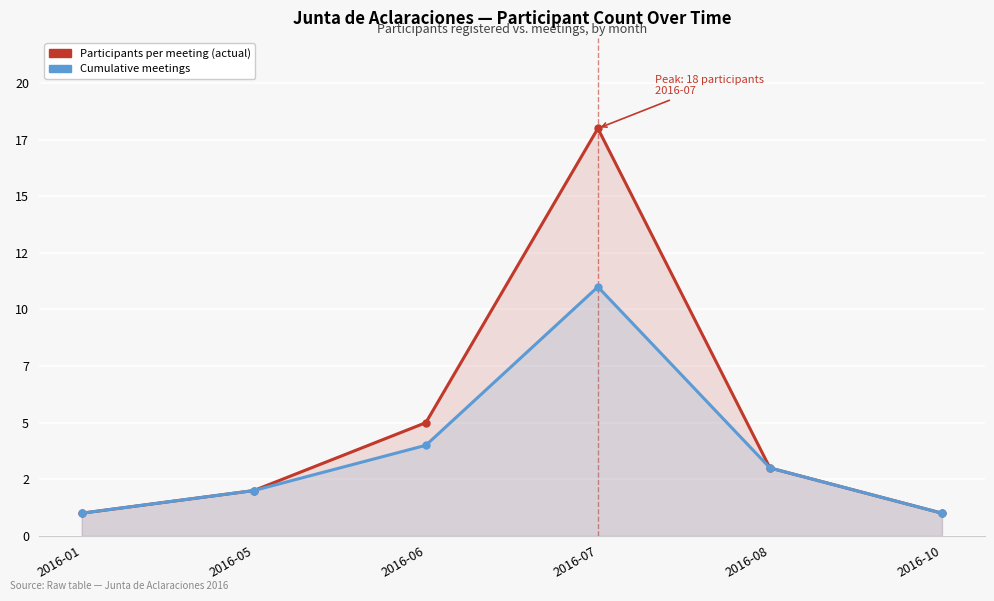

Which series has the largest total across all categories?

Participants per meeting (actual)